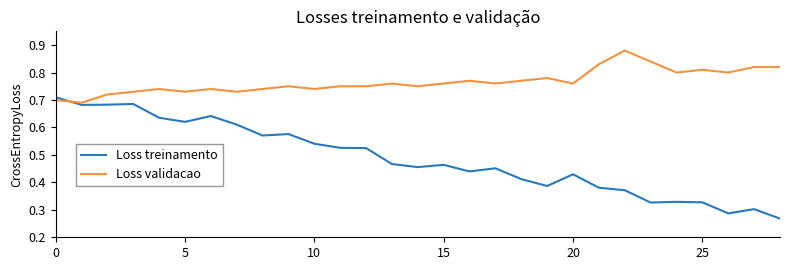

Which series has the widest spread of values?

Loss treinamento